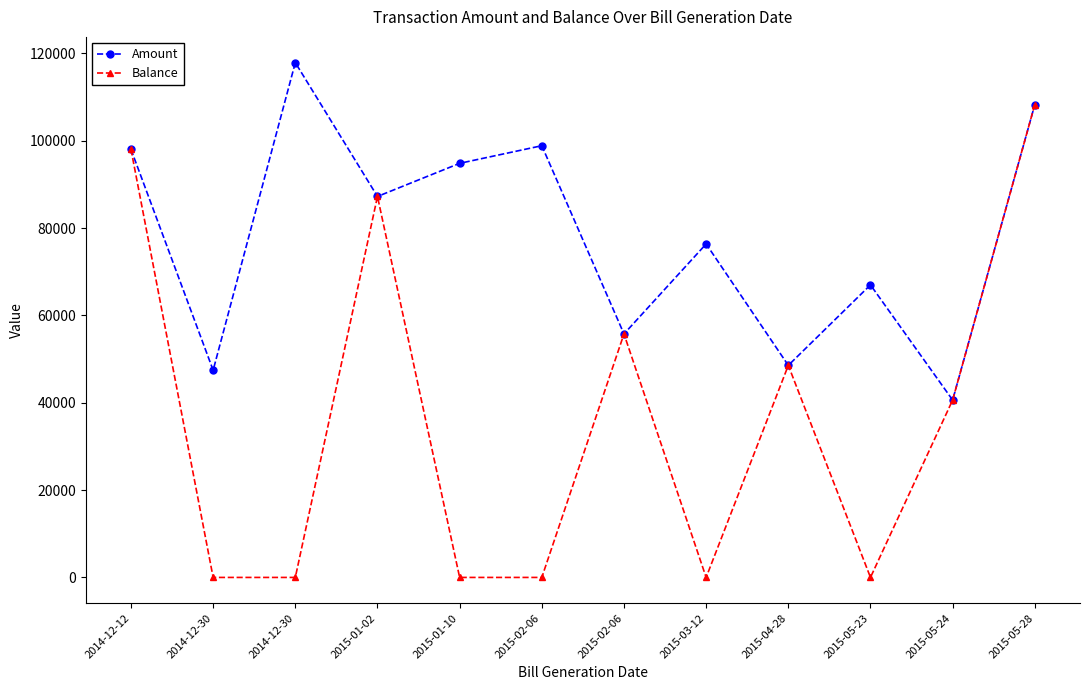

What is the total value across all series at 2014-12-30?

47448